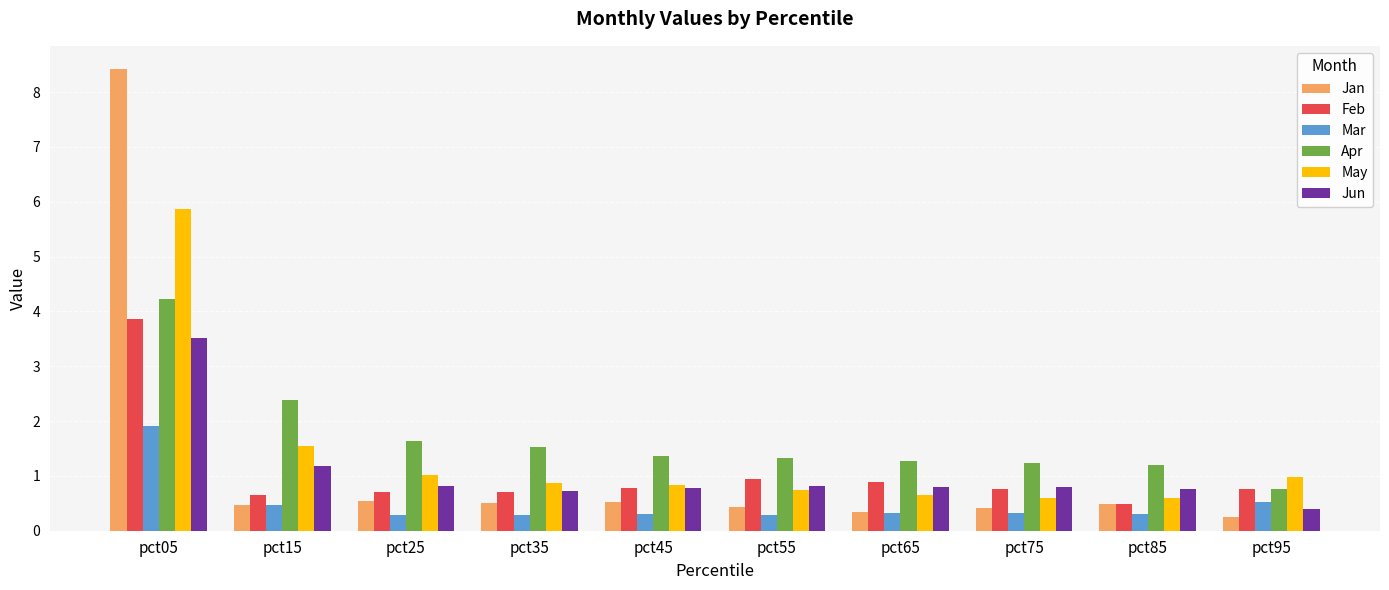

What value does the Feb series have at pct95?

0.8